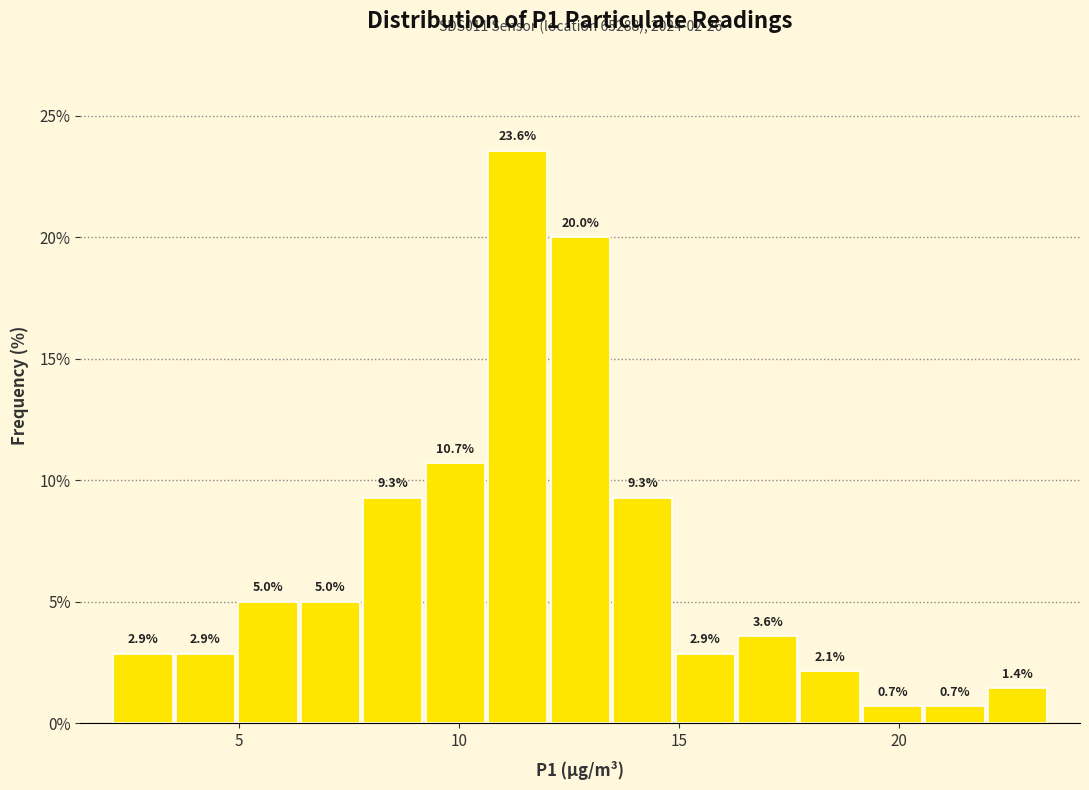

Read against the x-axis, roughly where is the centre of the tallest bar?

11.5